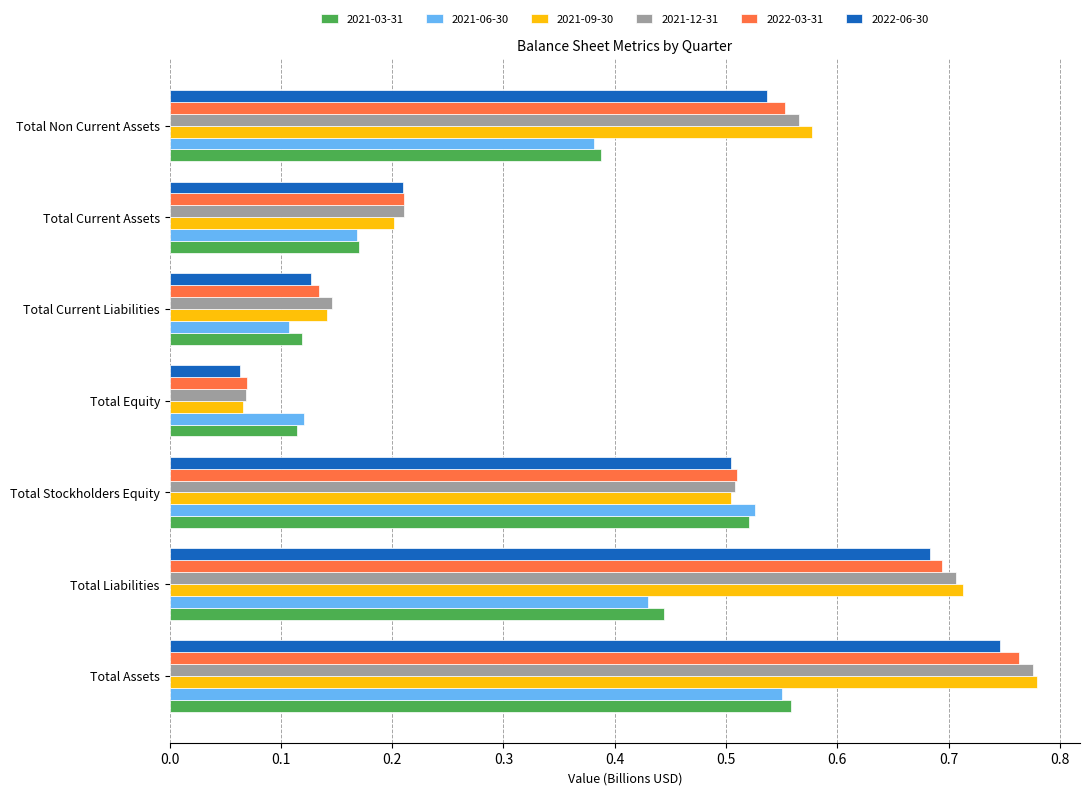

Which label corresponds to the smallest value in the chart?

Total Equity